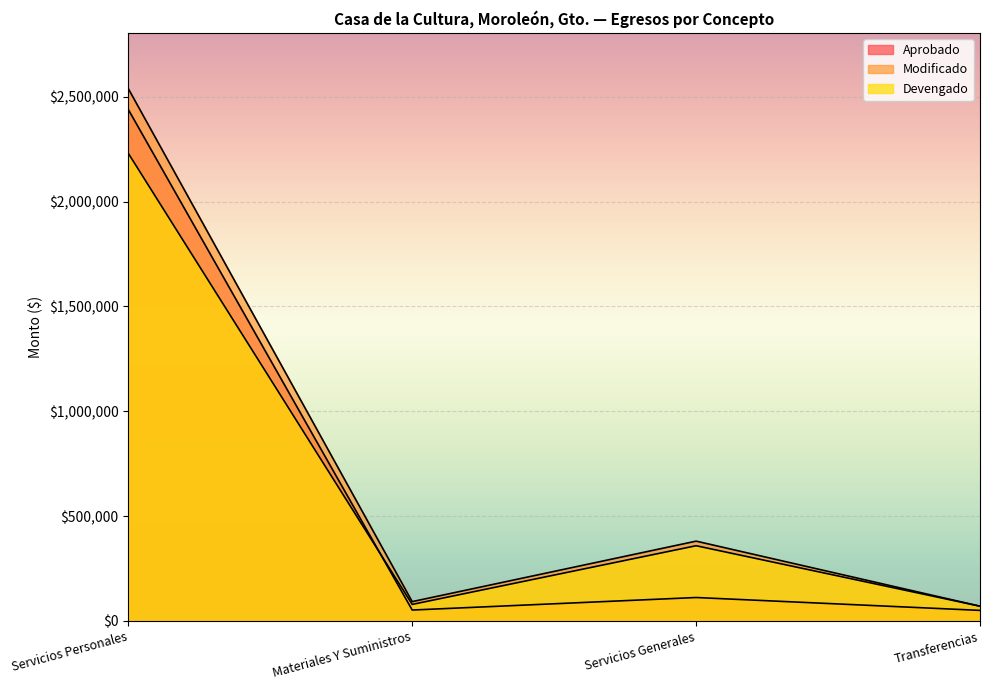

Between Servicios Personales and Transferencias, which is larger?

Servicios Personales